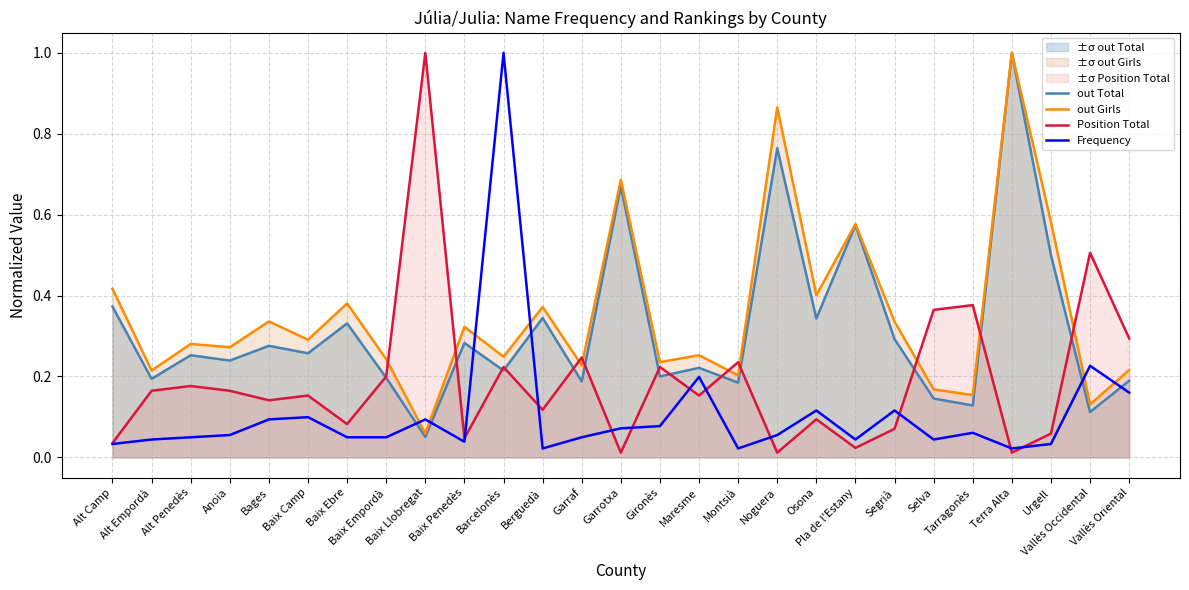

What is the value of the Position Total point at the 9th from the left?

1.0